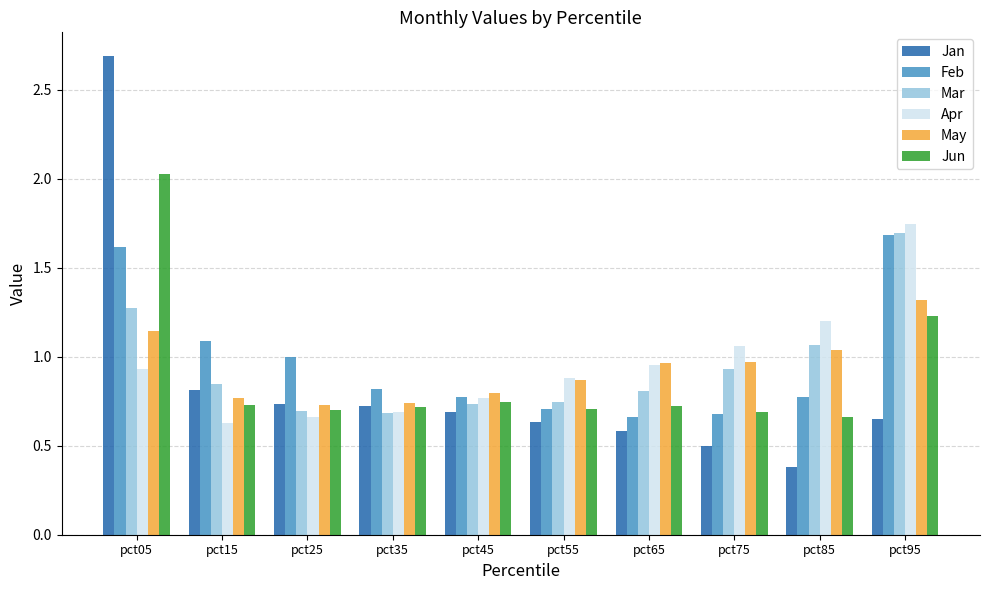

What is the maximum value for Jan?

2.7